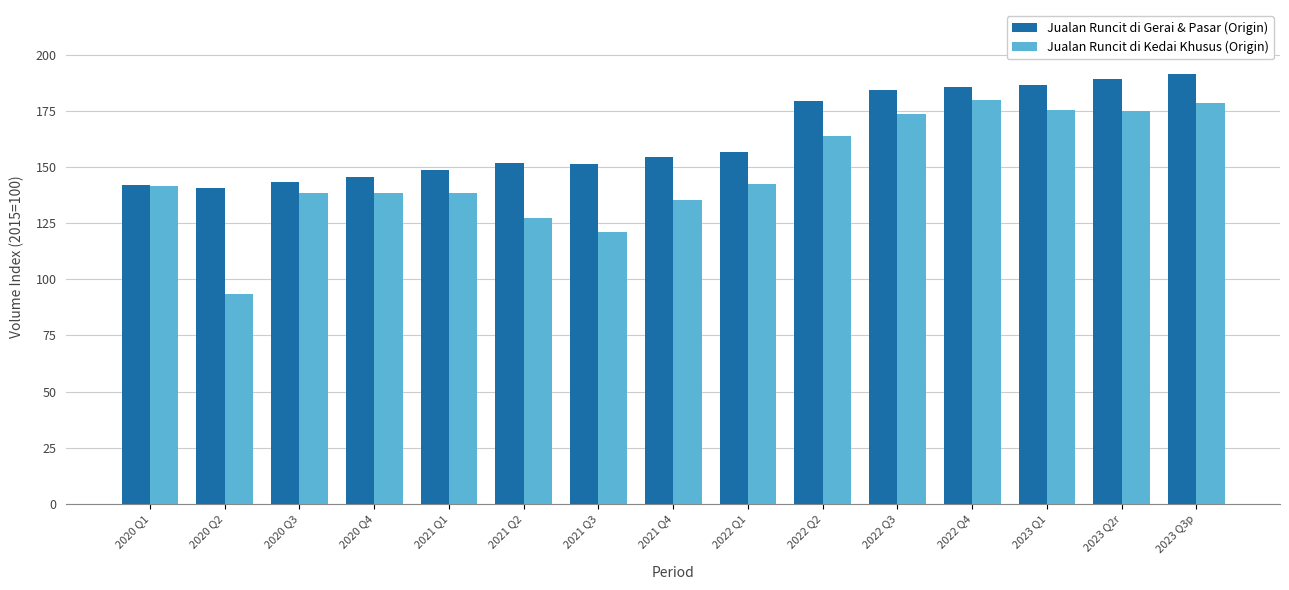

What is the spread (max minus min) of values at 2020 Q3?

5.2